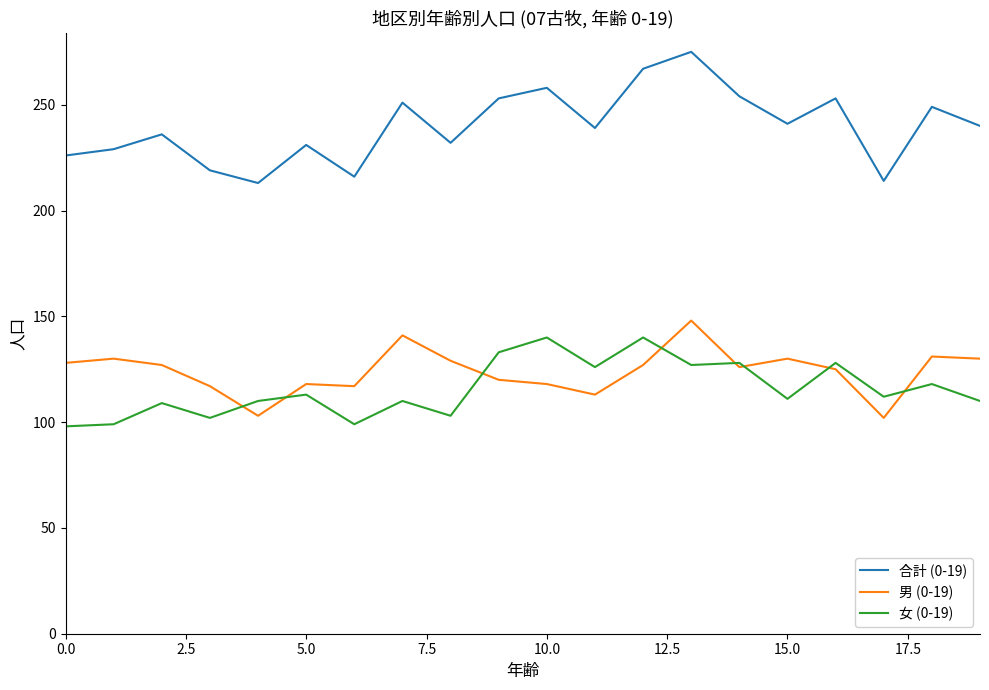

What is the average value of the 男 (0-19) series?

124